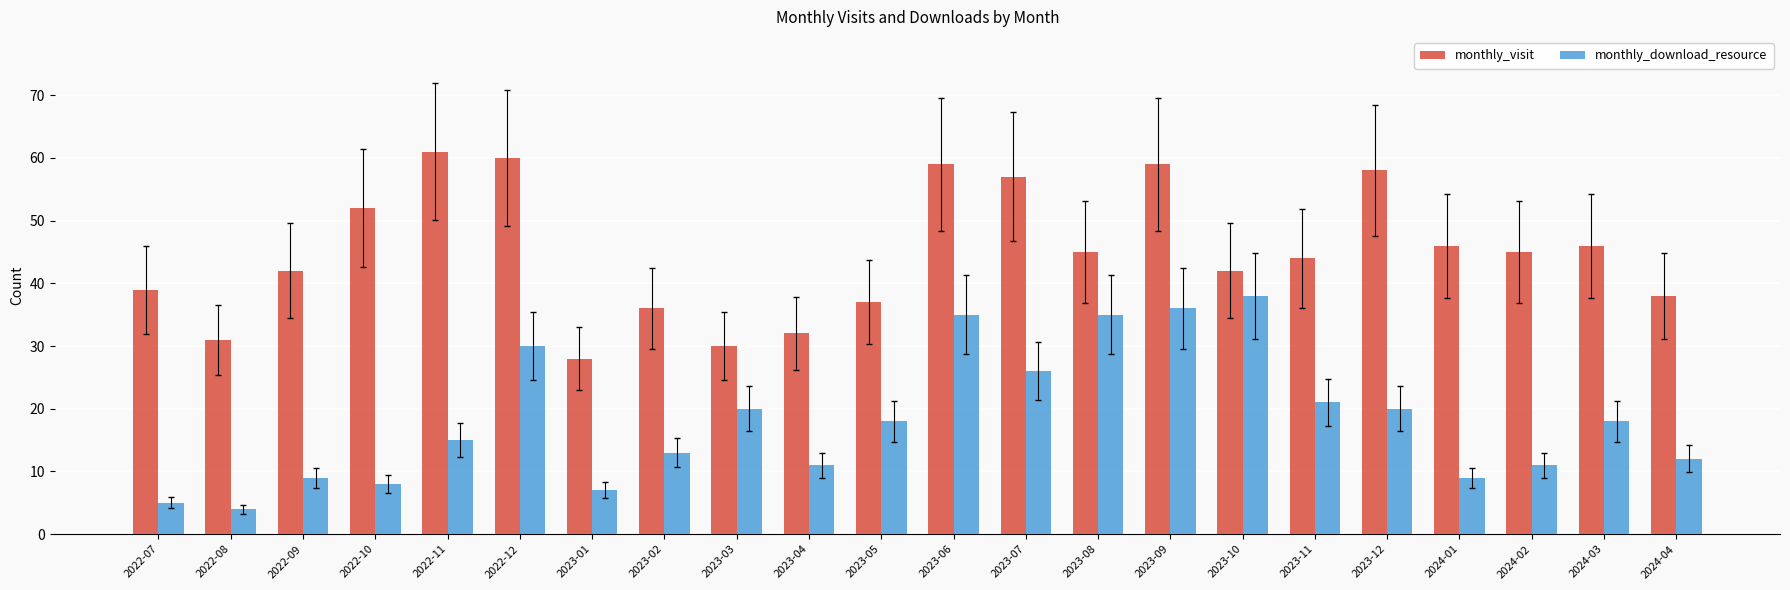

Does the chart contain stacked bars?

No